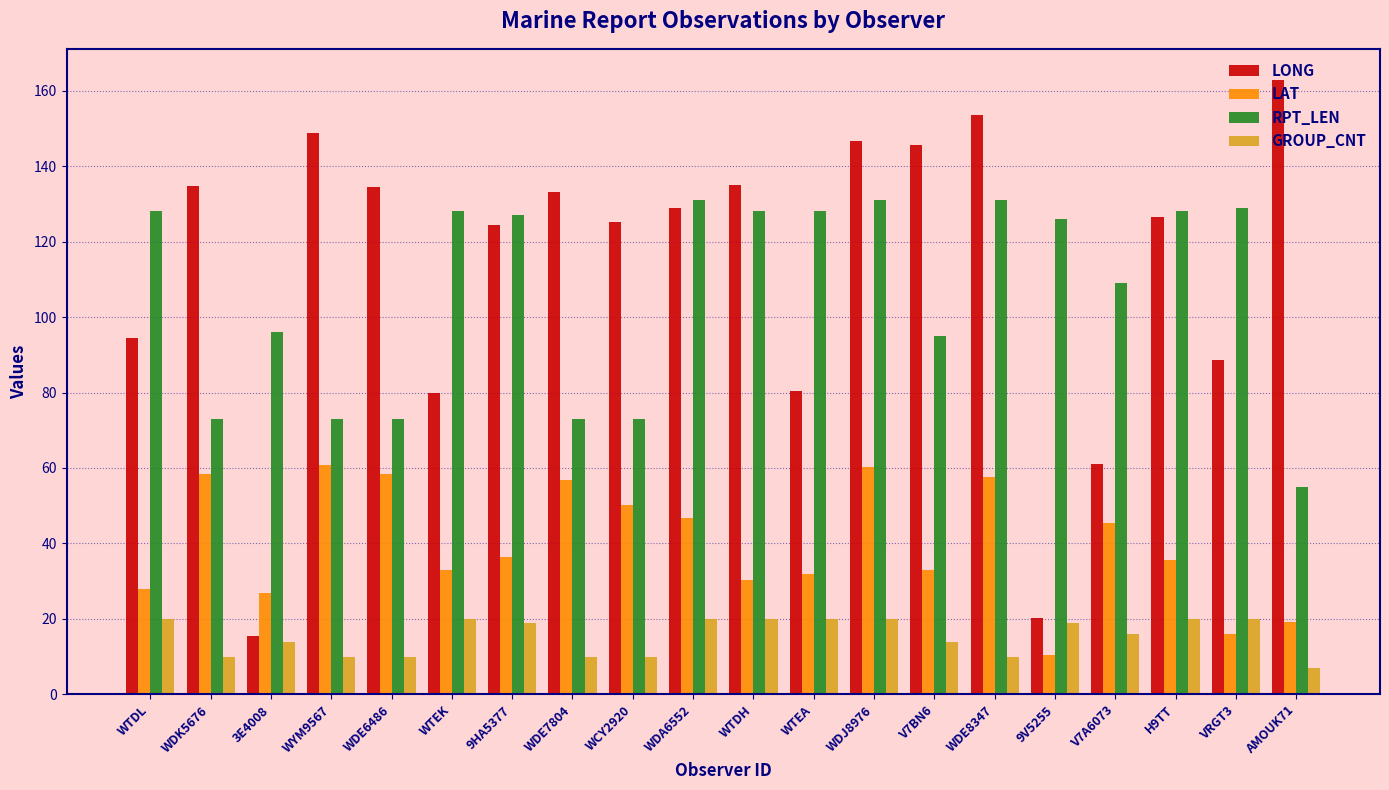

At which label does LONG first exceed 128?

WDK5676